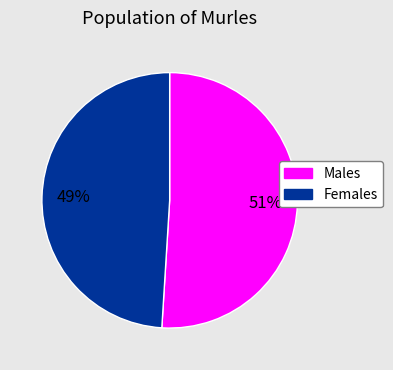

To the nearest percent, what is the average slice percentage?

50%